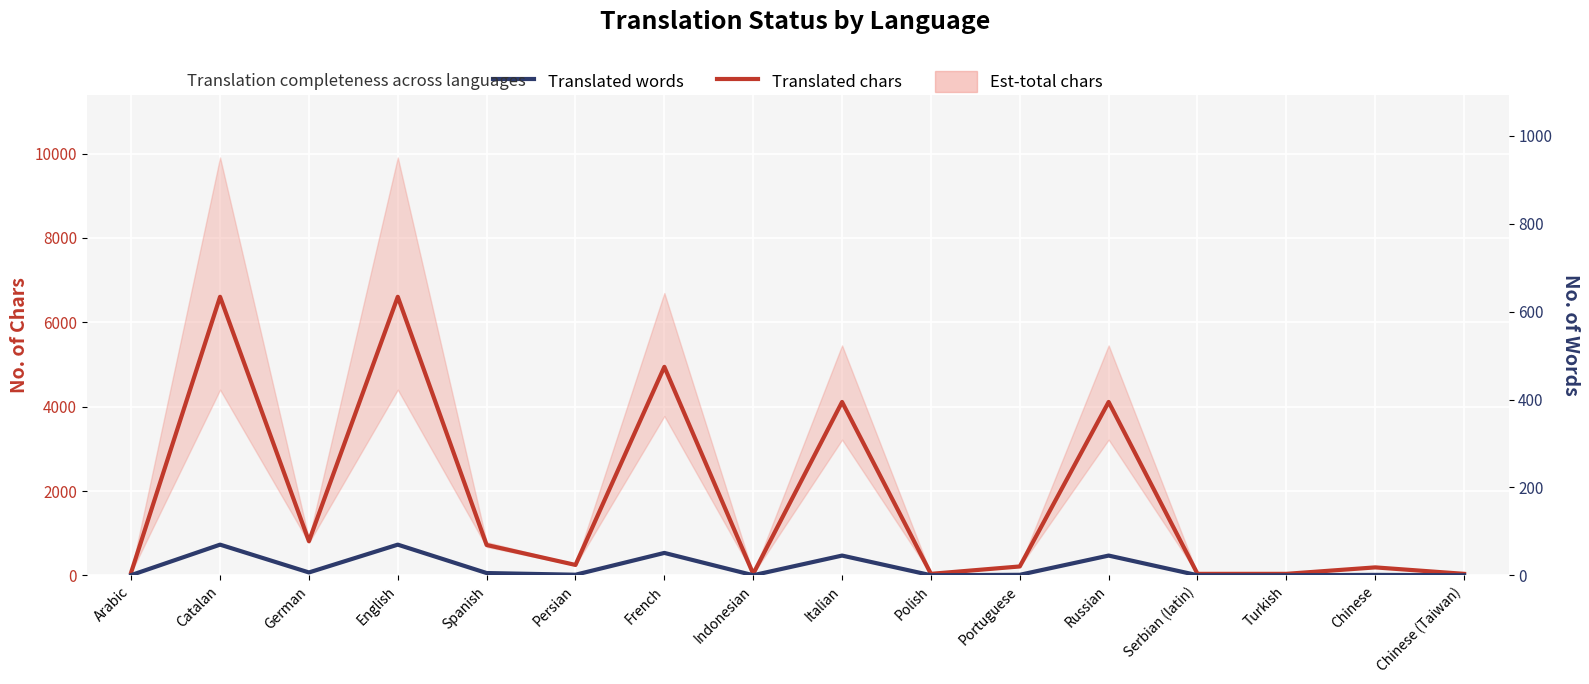

True or false: Translated words and Translated chars cross at least once.

False